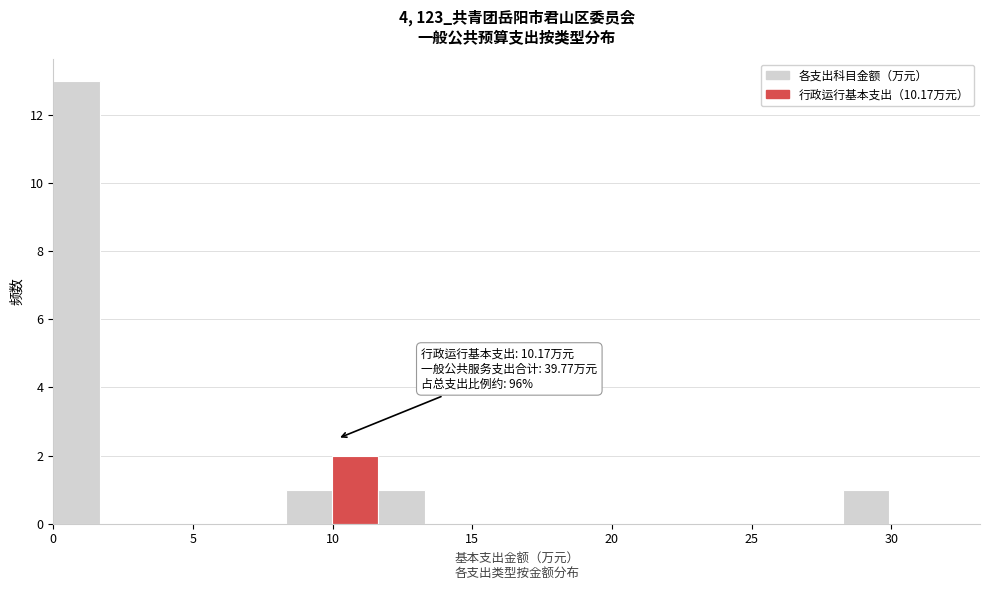

Read against the x-axis, roughly where is the centre of the tallest bar?

1.0